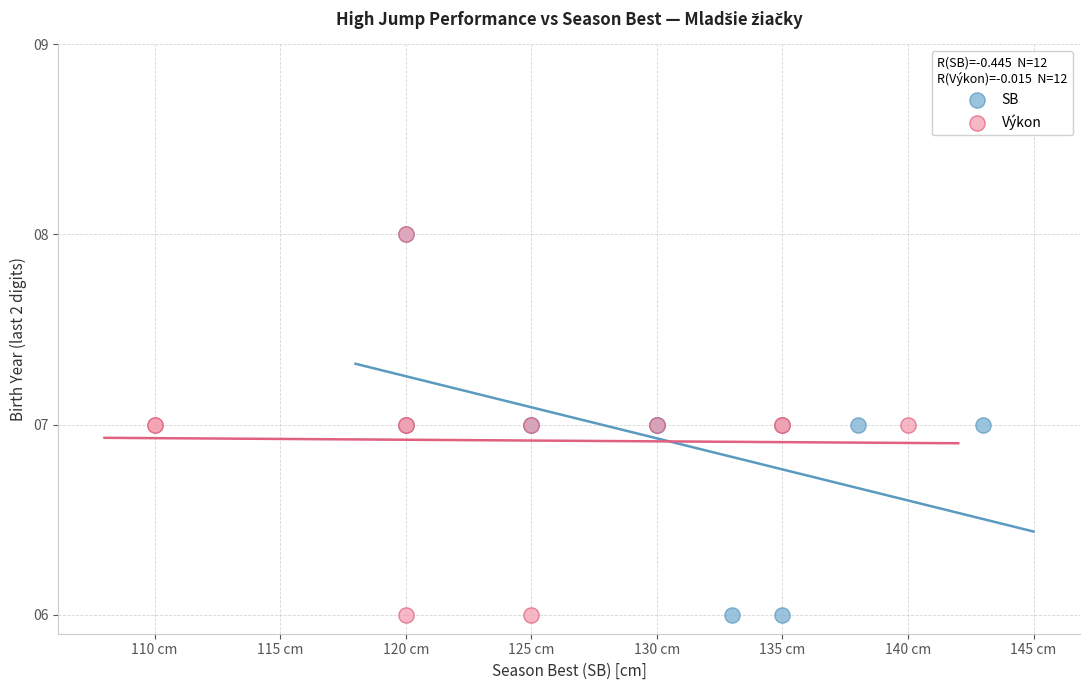

What are all the series names shown in the legend?

SB, Výkon